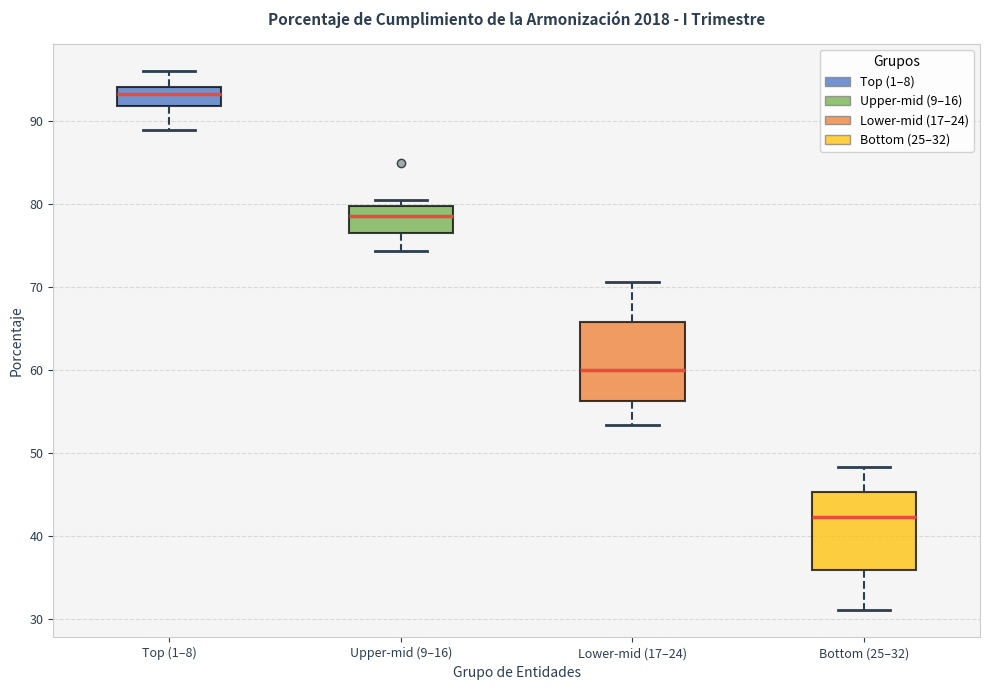

Reading left to right, transcribe this box plot: for each box, give where its median line is, the range the box spans, and where its two whiskers end, as read against the y-axis. The values are not printed on the chart, so give them approximately, as read against the axis.

Top (1–8): median 93, box 92 to 94, whiskers 89 to 96
Upper-mid (9–16): median 79, box 77 to 80, whiskers 74 to 81
Lower-mid (17–24): median 60, box 56 to 66, whiskers 53 to 71
Bottom (25–32): median 42, box 36 to 45, whiskers 31 to 48